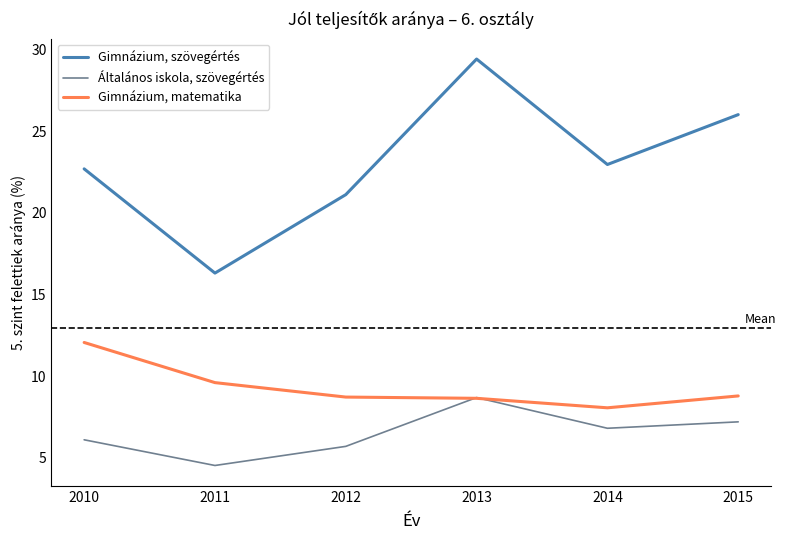

At which label is Gimnázium, matematika closest to 10?

2011